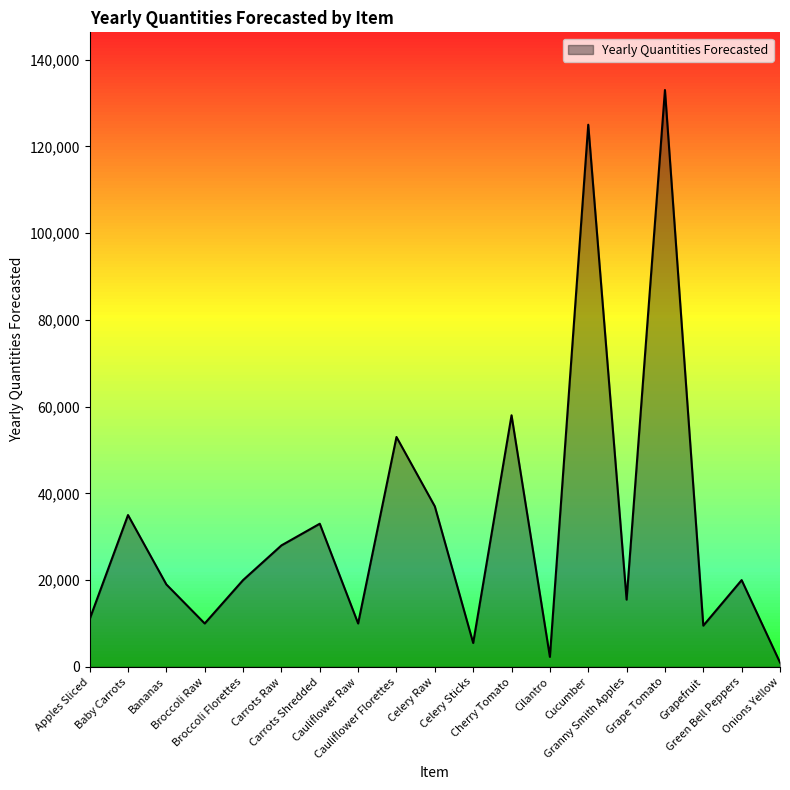

Where is the data nearest to the value 67000?

Cherry Tomato